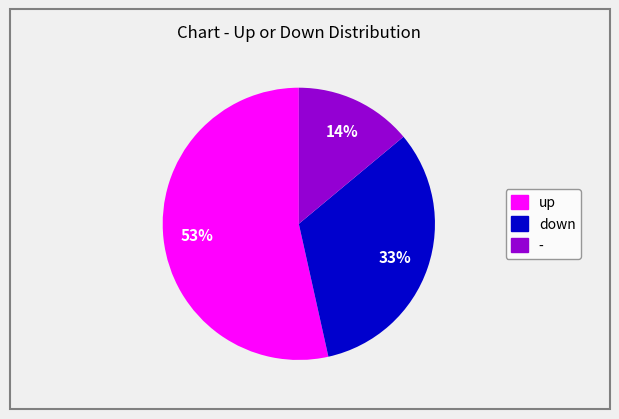

Between up and -, which is larger?

up